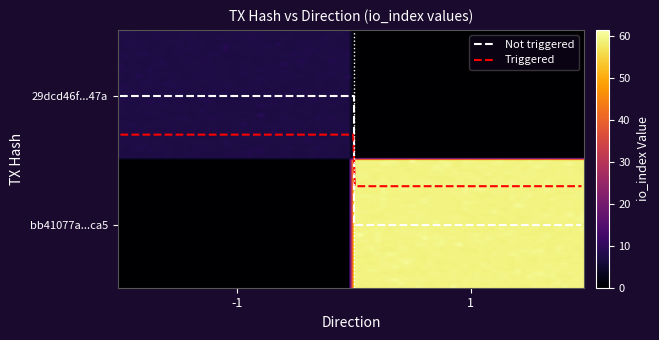

What are all the series names shown in the legend?

Not triggered, Triggered